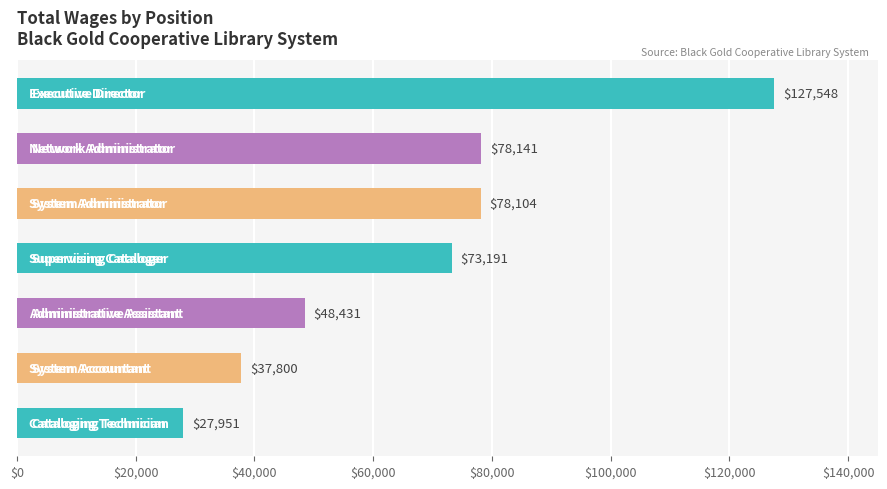

What is the minimum value shown in the chart?

27951